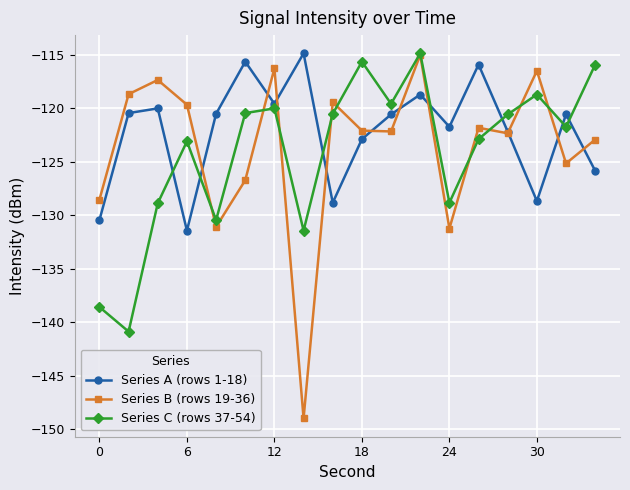

How many data points in Series B (rows 19-36) are less than -122?

10